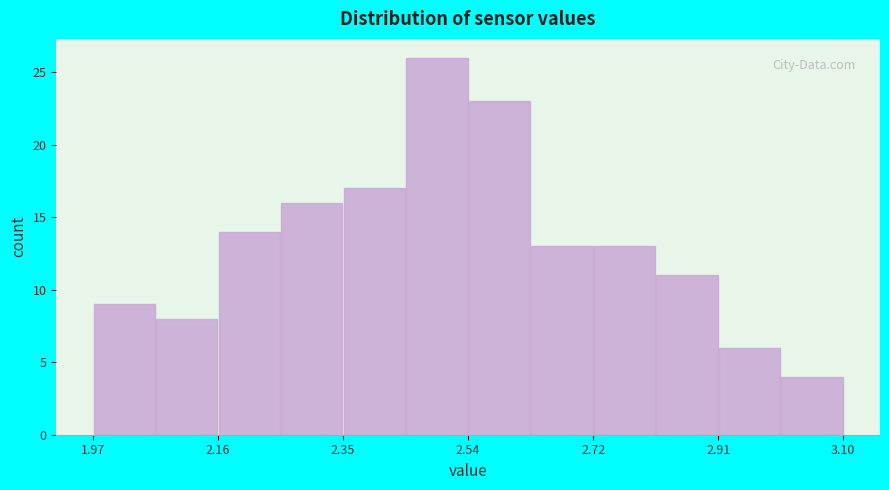

Which range on the x-axis has the tallest bar?

2.44 to 2.54